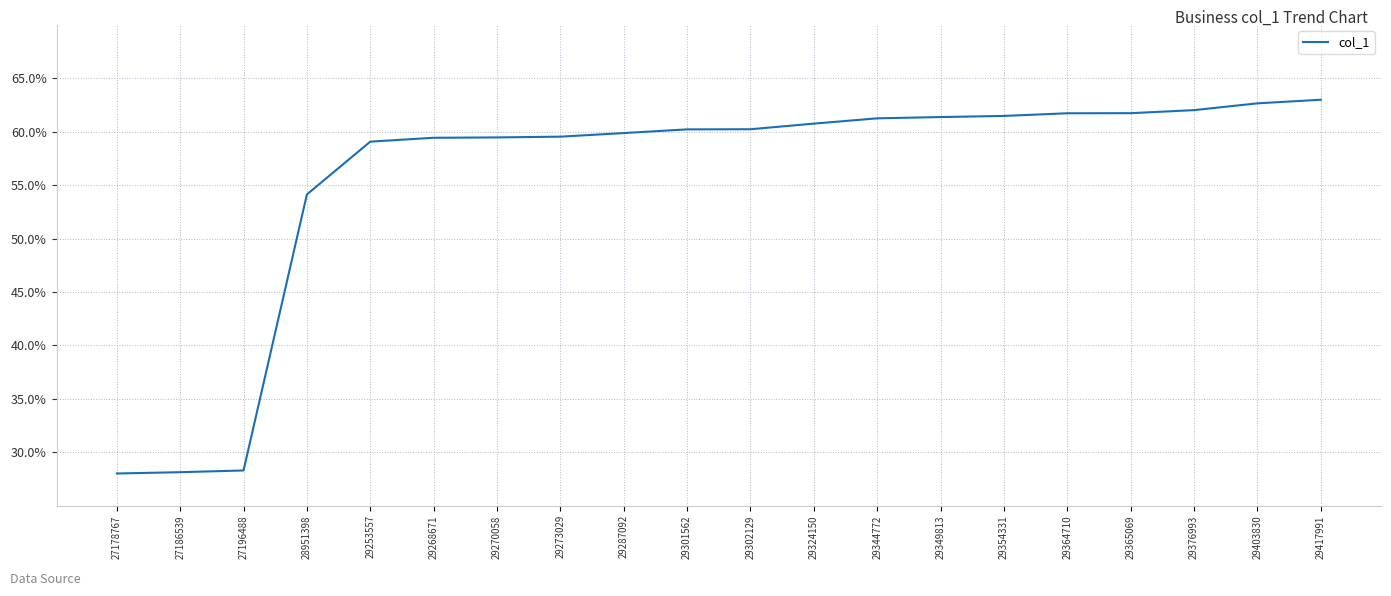

Where is the data nearest to the value 45?

28951398